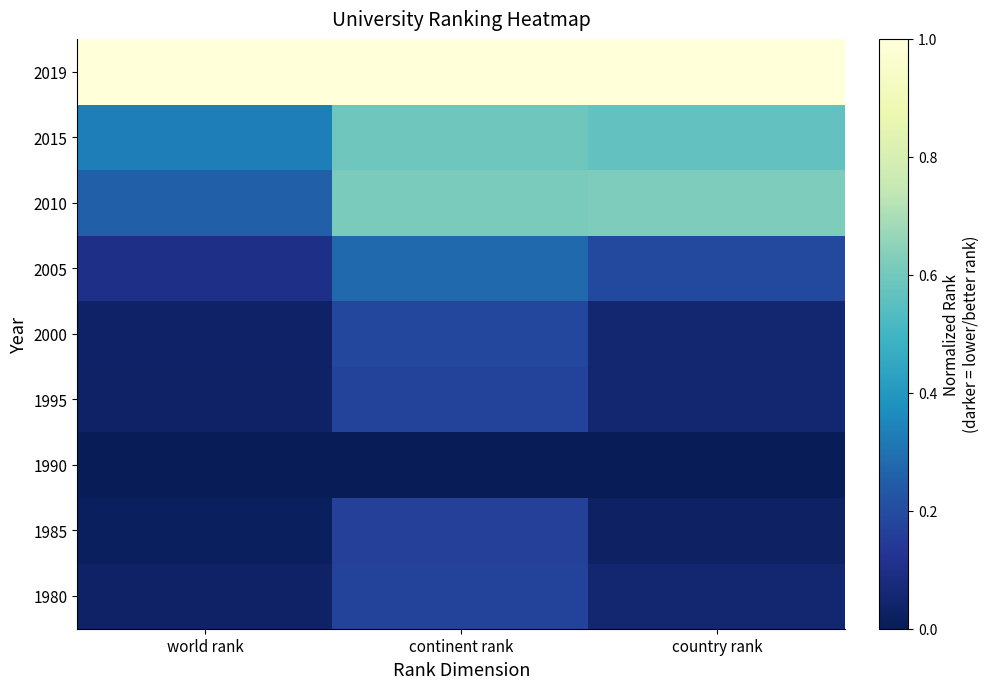

Which has a higher value, continent rank or world rank?

continent rank